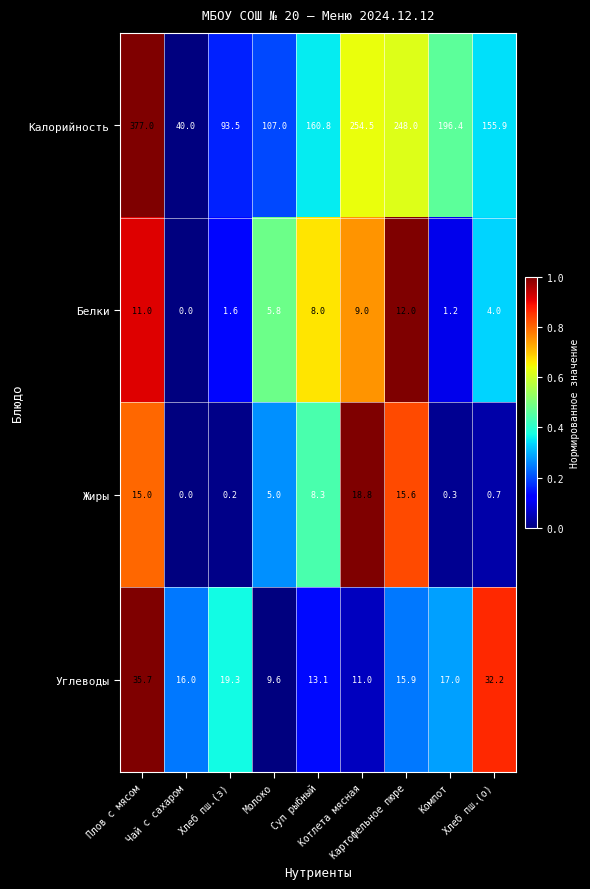

What is the greatest value displayed?

377.0